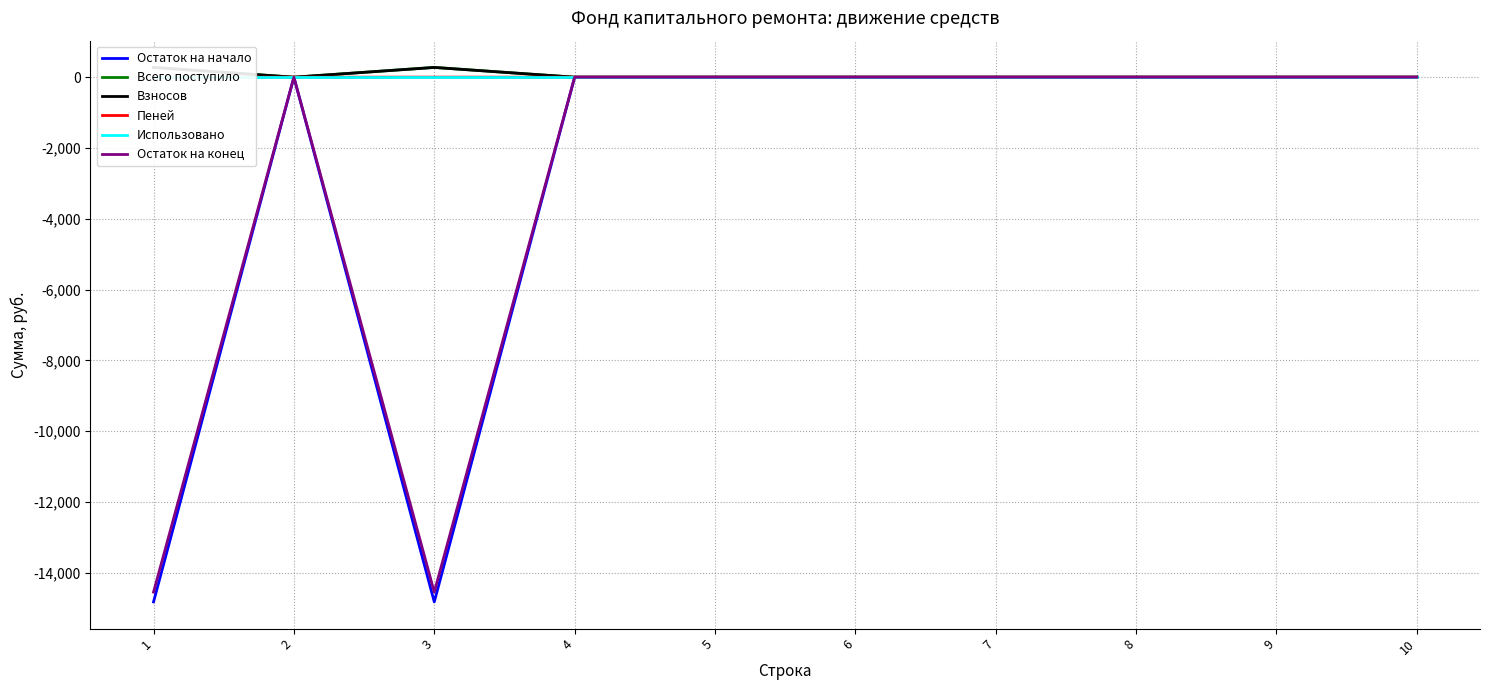

At how many categories does at least one series exceed -13986?

10